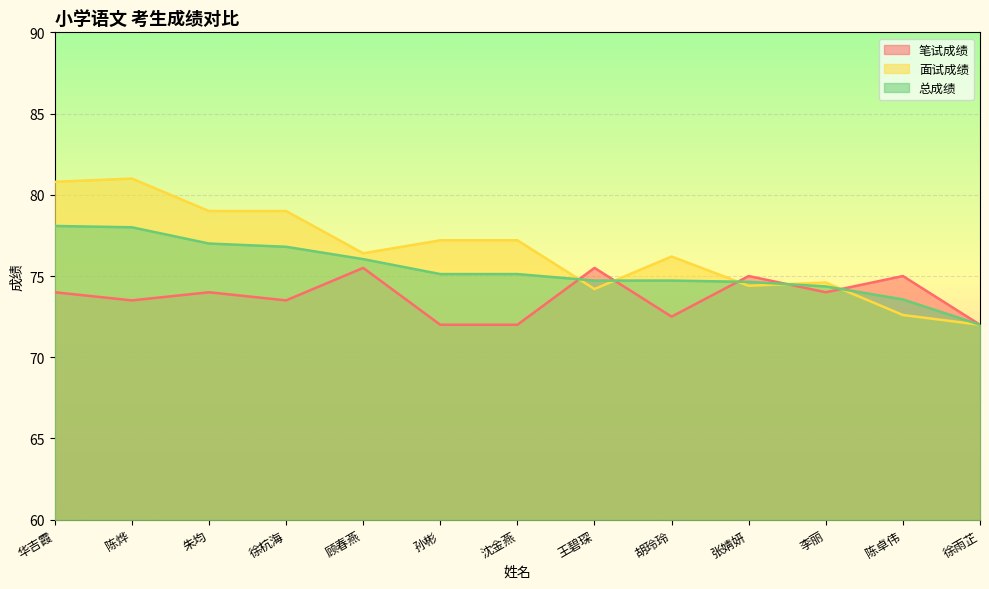

Reading right to left, list all the values displayed in this chart.

笔试成绩: 徐雨芷=72.0	陈卓伟=75.0	李丽=74.0	张婧妍=75.0	胡玲玲=72.5	王碧琛=75.5	沈金燕=72.0	孙彬=72.0	顾春燕=75.5	徐杭海=73.5	朱均=74.0	陈烨=73.5	华吉霞=74.0
面试成绩: 徐雨芷=72.0	陈卓伟=72.6	李丽=74.6	张婧妍=74.4	胡玲玲=76.2	王碧琛=74.2	沈金燕=77.2	孙彬=77.2	顾春燕=76.4	徐杭海=79.0	朱均=79.0	陈烨=81.0	华吉霞=80.8
总成绩: 徐雨芷=72.0	陈卓伟=73.6	李丽=74.4	张婧妍=74.6	胡玲玲=74.7	王碧琛=74.7	沈金燕=75.1	孙彬=75.1	顾春燕=76.0	徐杭海=76.8	朱均=77.0	陈烨=78.0	华吉霞=78.1